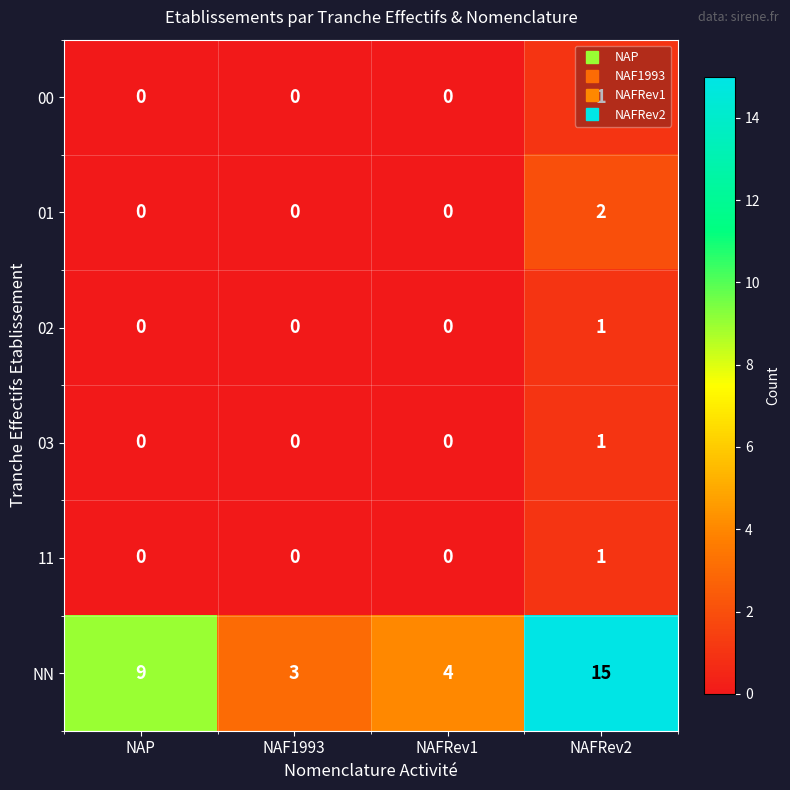

How many data points in 02 are above 0?

1